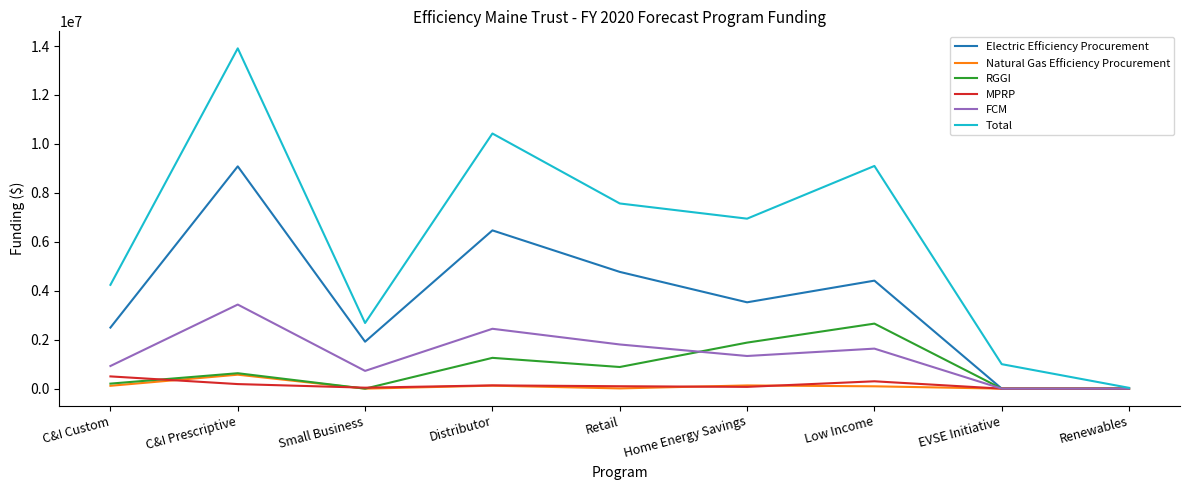

What is the spread (max minus min) of values at Low Income?

9005000